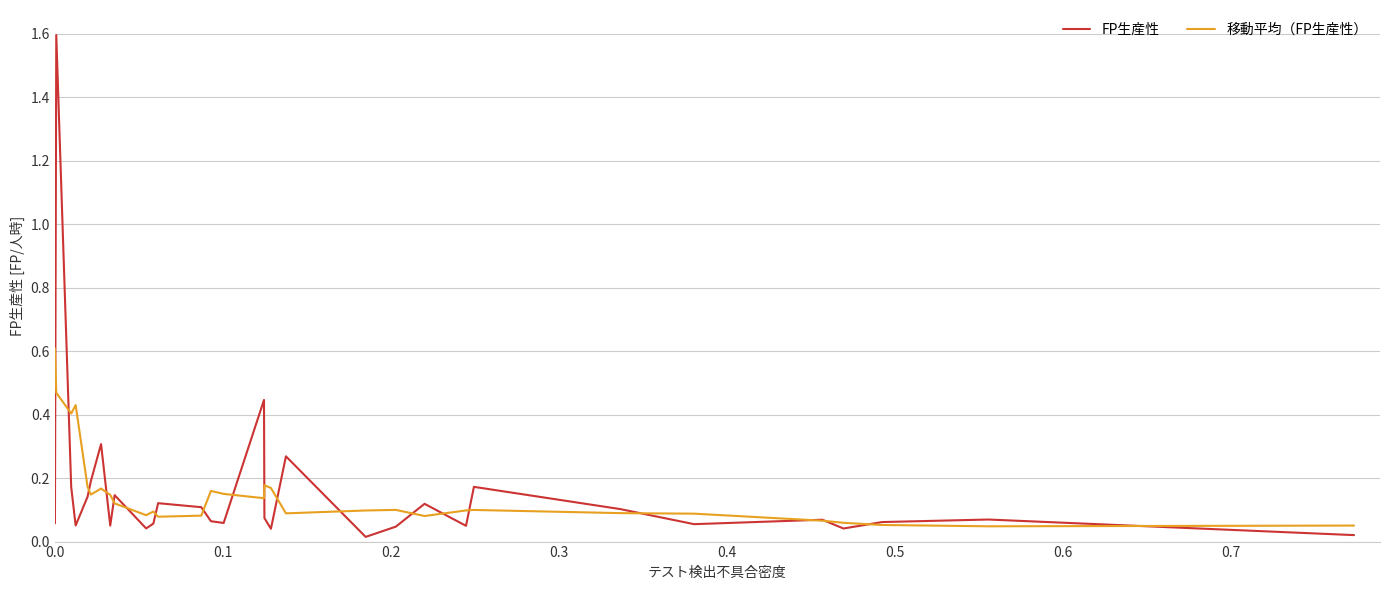

List the series in order of their peak value, highest first.

FP生産性, 移動平均（FP生産性）